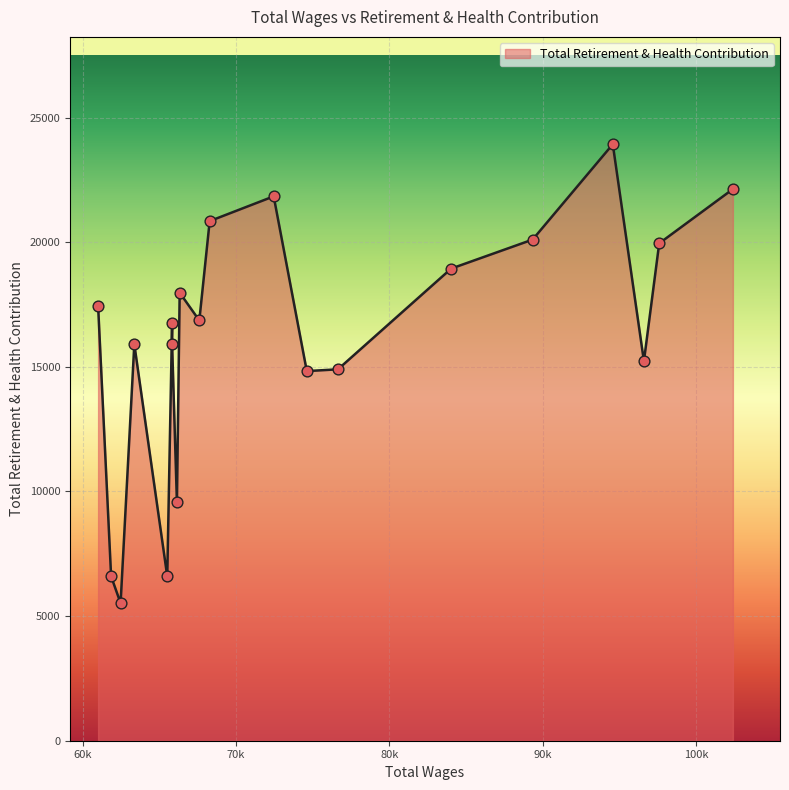

Between 61011.0 and 65836.0, which is larger?

61011.0